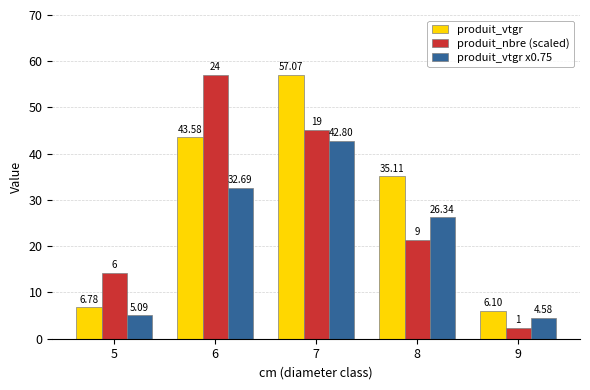

How many data points in produit_nbre (scaled) are above 21?

3